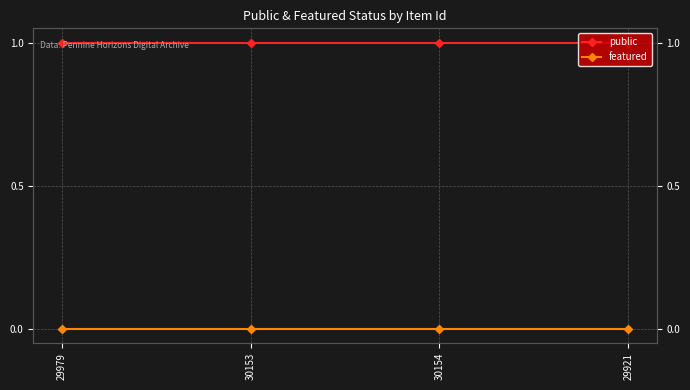

At how many categories does at least one series exceed 0?

4